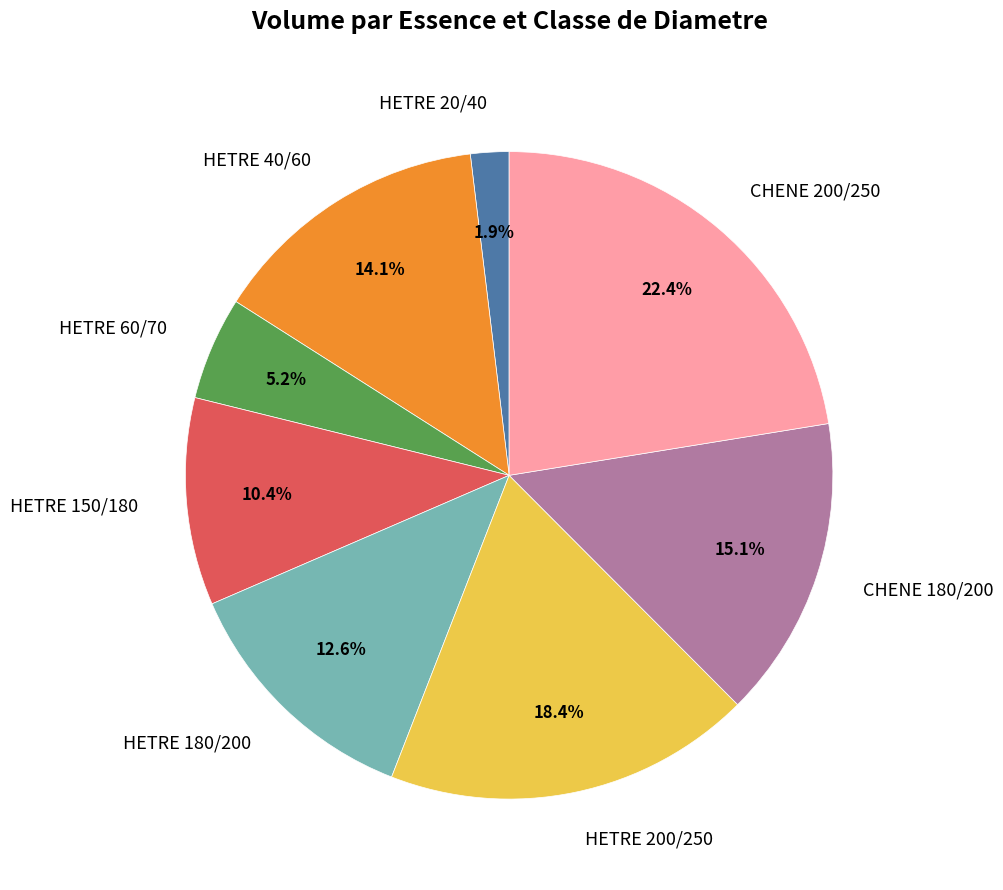

To the nearest percent, what is the average slice percentage?

12%